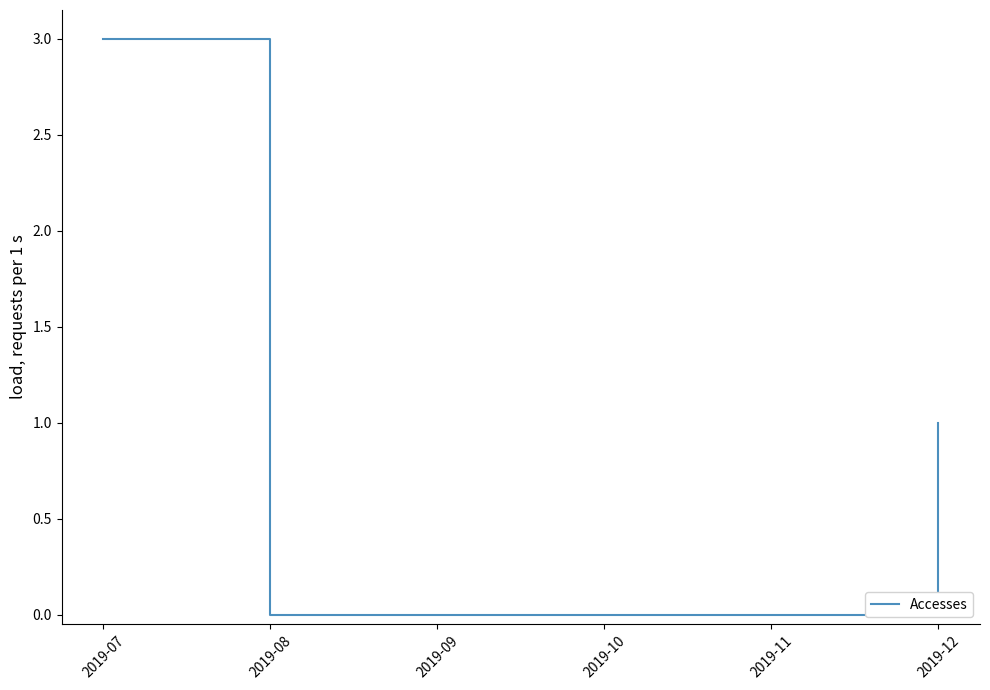

How many series are shown in this chart?

1